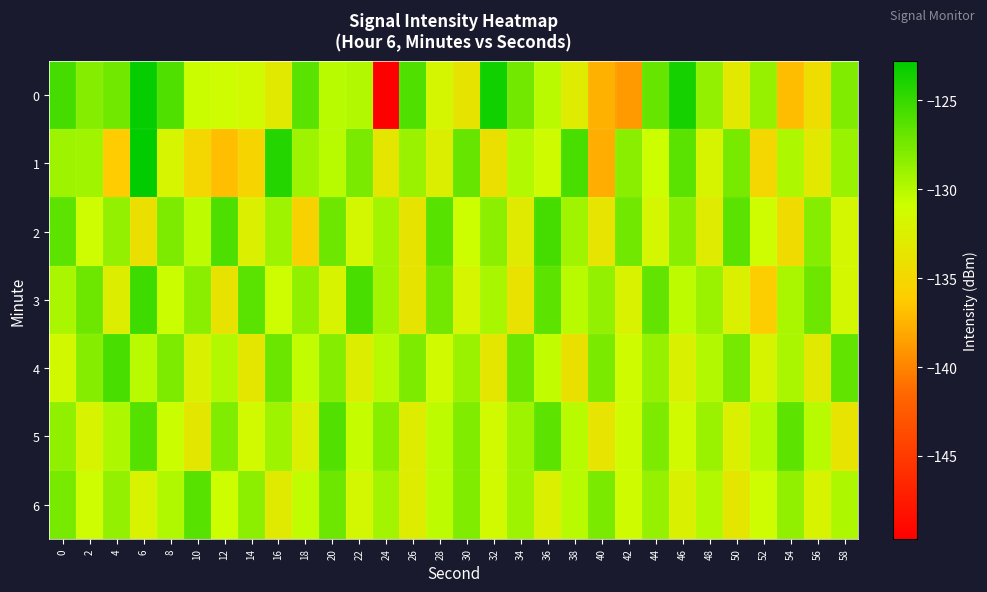

What is the greatest value displayed?

-122.8